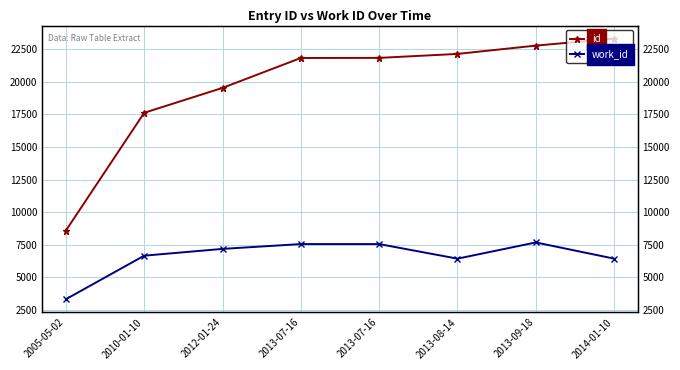

Which has a higher value, 2013-08-14 or 2013-09-18?

2013-09-18